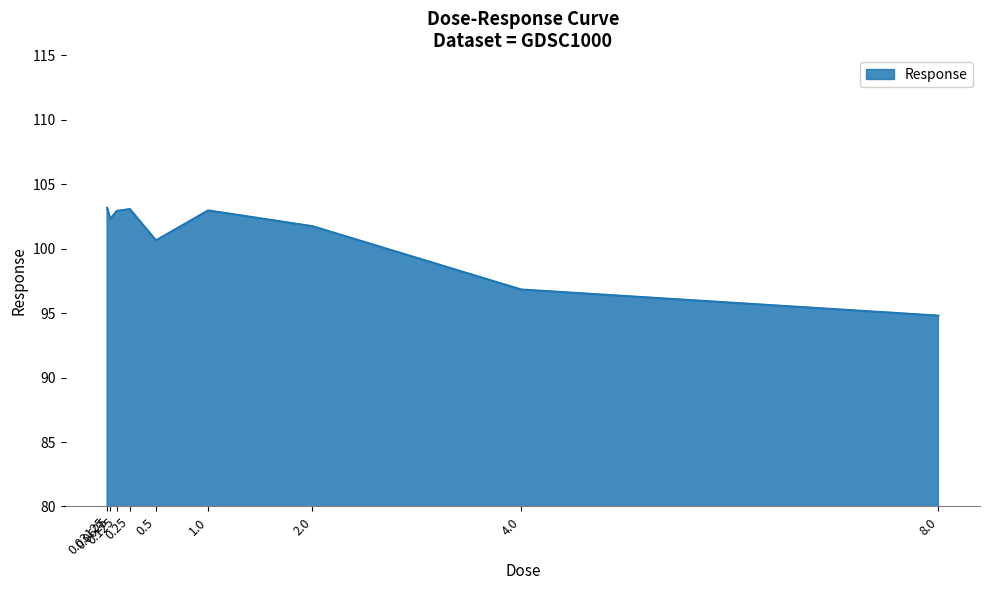

What is the minimum value shown in the chart?

94.8